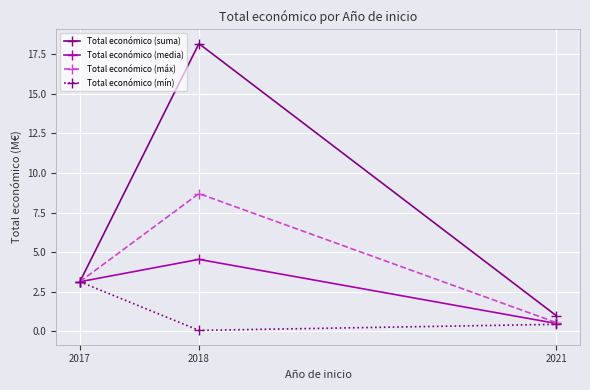

What is the total value across all series at 2018?

31.5